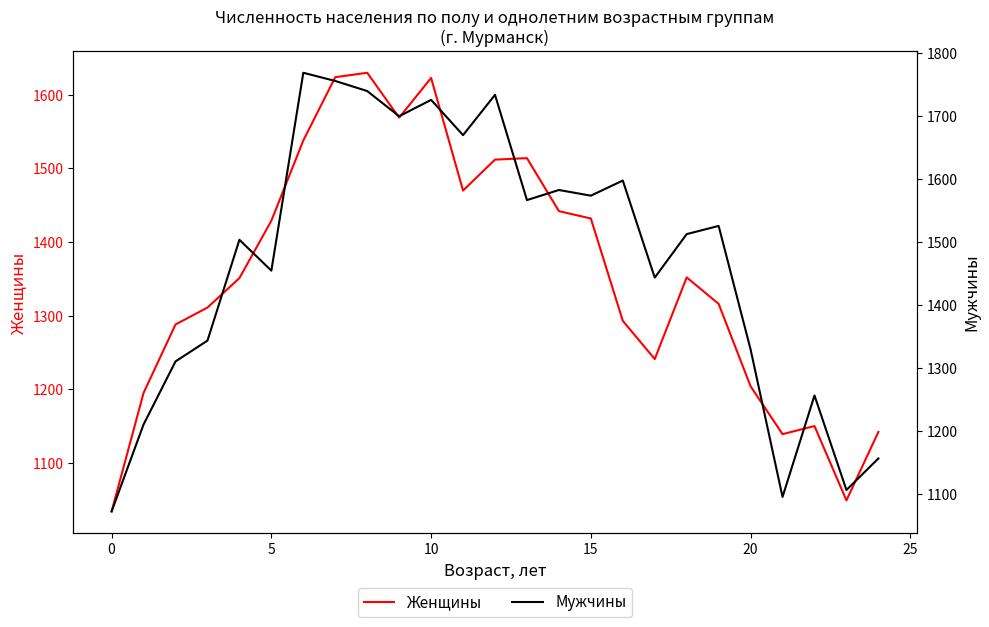

How many data points in Женщины are less than 1351?

12